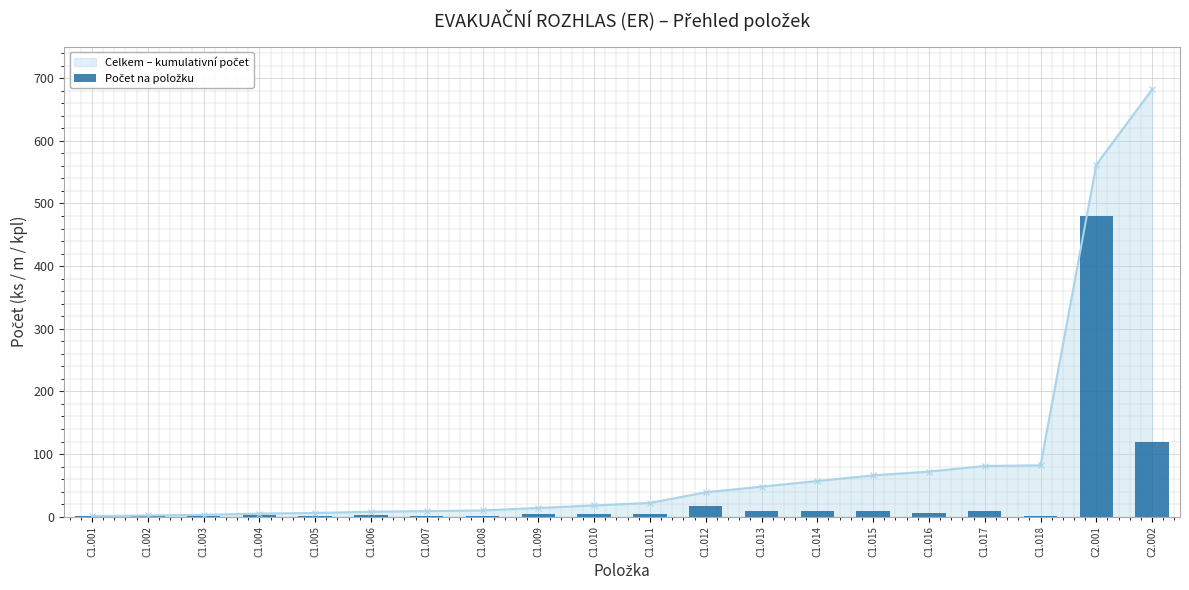

At which label does the data first exceed 4?

C1.012